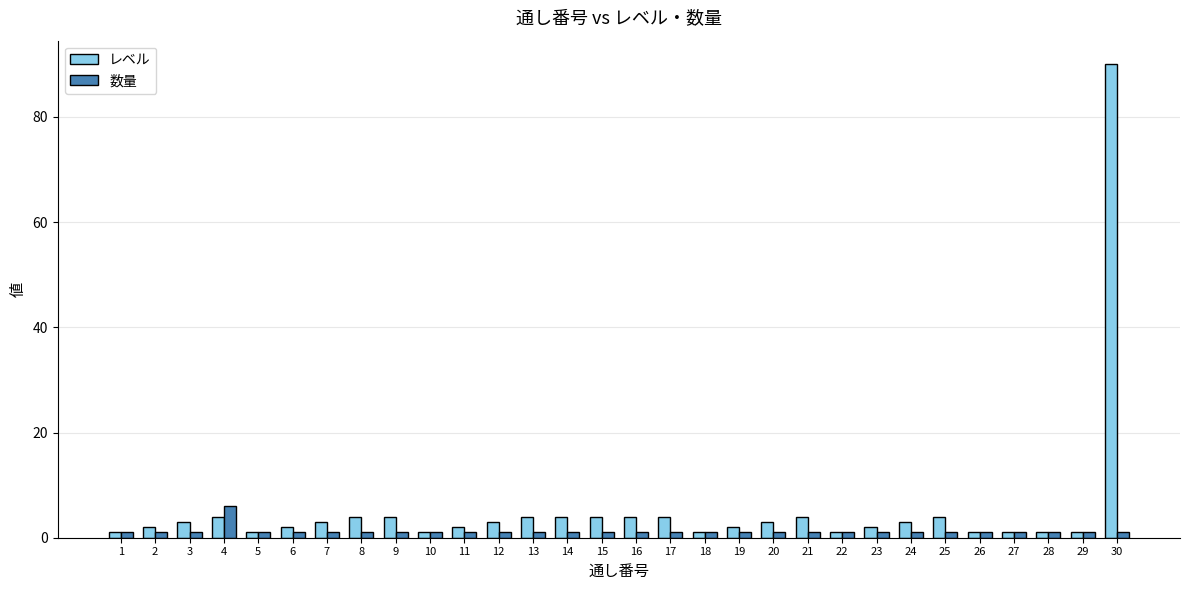

Rank the series by their maximum value, from highest to lowest.

レベル, 数量